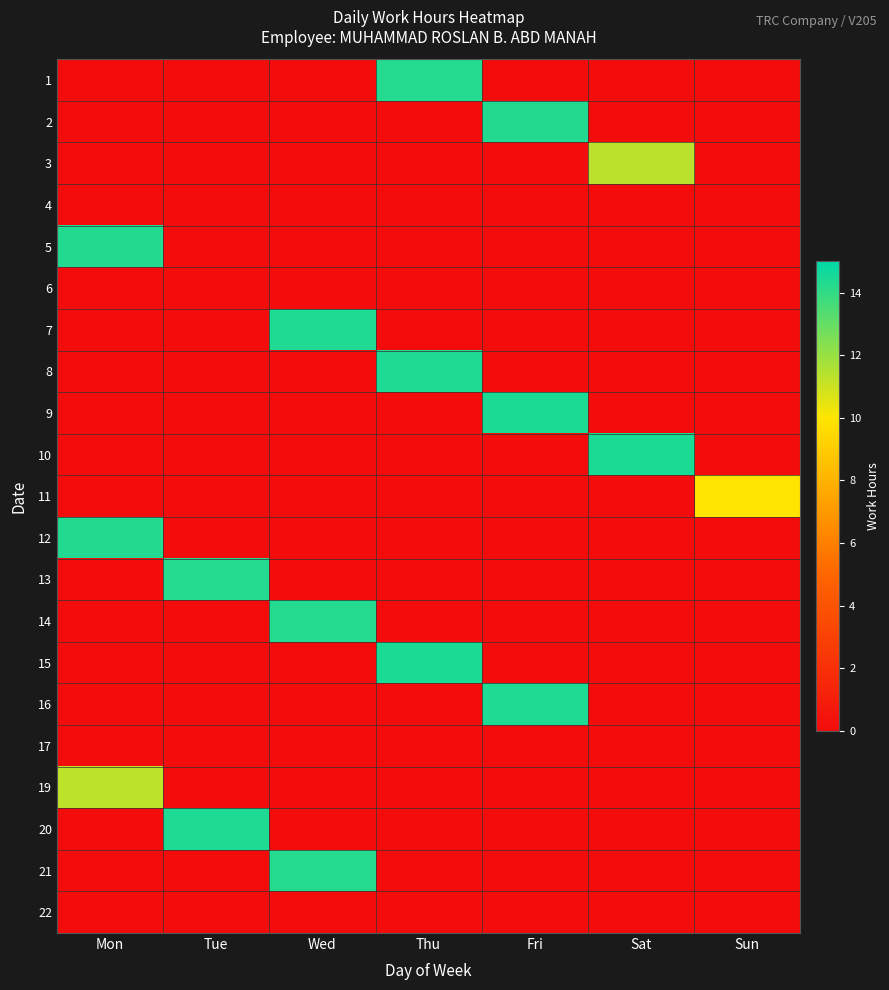

Reading left to right, what are all the values shown in this chart?

1: Mon=0.0	Tue=0.0	Wed=0.0	Thu=14.3	Fri=0.0	Sat=0.0	Sun=0.0
2: Mon=0.0	Tue=0.0	Wed=0.0	Thu=0.0	Fri=14.3	Sat=0.0	Sun=0.0
3: Mon=0.0	Tue=0.0	Wed=0.0	Thu=0.0	Fri=0.0	Sat=11.4	Sun=0.0
4: Mon=0.0	Tue=0.0	Wed=0.0	Thu=0.0	Fri=0.0	Sat=0.0	Sun=0.0
5: Mon=14.3	Tue=0.0	Wed=0.0	Thu=0.0	Fri=0.0	Sat=0.0	Sun=0.0
6: Mon=0.0	Tue=0.0	Wed=0.0	Thu=0.0	Fri=0.0	Sat=0.0	Sun=0.0
7: Mon=0.0	Tue=0.0	Wed=14.4	Thu=0.0	Fri=0.0	Sat=0.0	Sun=0.0
8: Mon=0.0	Tue=0.0	Wed=0.0	Thu=14.4	Fri=0.0	Sat=0.0	Sun=0.0
9: Mon=0.0	Tue=0.0	Wed=0.0	Thu=0.0	Fri=14.4	Sat=0.0	Sun=0.0
10: Mon=0.0	Tue=0.0	Wed=0.0	Thu=0.0	Fri=0.0	Sat=14.4	Sun=0.0
11: Mon=0.0	Tue=0.0	Wed=0.0	Thu=0.0	Fri=0.0	Sat=0.0	Sun=9.9
12: Mon=14.3	Tue=0.0	Wed=0.0	Thu=0.0	Fri=0.0	Sat=0.0	Sun=0.0
13: Mon=0.0	Tue=14.2	Wed=0.0	Thu=0.0	Fri=0.0	Sat=0.0	Sun=0.0
14: Mon=0.0	Tue=0.0	Wed=14.2	Thu=0.0	Fri=0.0	Sat=0.0	Sun=0.0
15: Mon=0.0	Tue=0.0	Wed=0.0	Thu=14.4	Fri=0.0	Sat=0.0	Sun=0.0
16: Mon=0.0	Tue=0.0	Wed=0.0	Thu=0.0	Fri=14.4	Sat=0.0	Sun=0.0
17: Mon=0.0	Tue=0.0	Wed=0.0	Thu=0.0	Fri=0.0	Sat=0.0	Sun=0.0
19: Mon=11.2	Tue=0.0	Wed=0.0	Thu=0.0	Fri=0.0	Sat=0.0	Sun=0.0
20: Mon=0.0	Tue=14.4	Wed=0.0	Thu=0.0	Fri=0.0	Sat=0.0	Sun=0.0
21: Mon=0.0	Tue=0.0	Wed=14.3	Thu=0.0	Fri=0.0	Sat=0.0	Sun=0.0
22: Mon=0.0	Tue=0.0	Wed=0.0	Thu=0.0	Fri=0.0	Sat=0.0	Sun=0.0